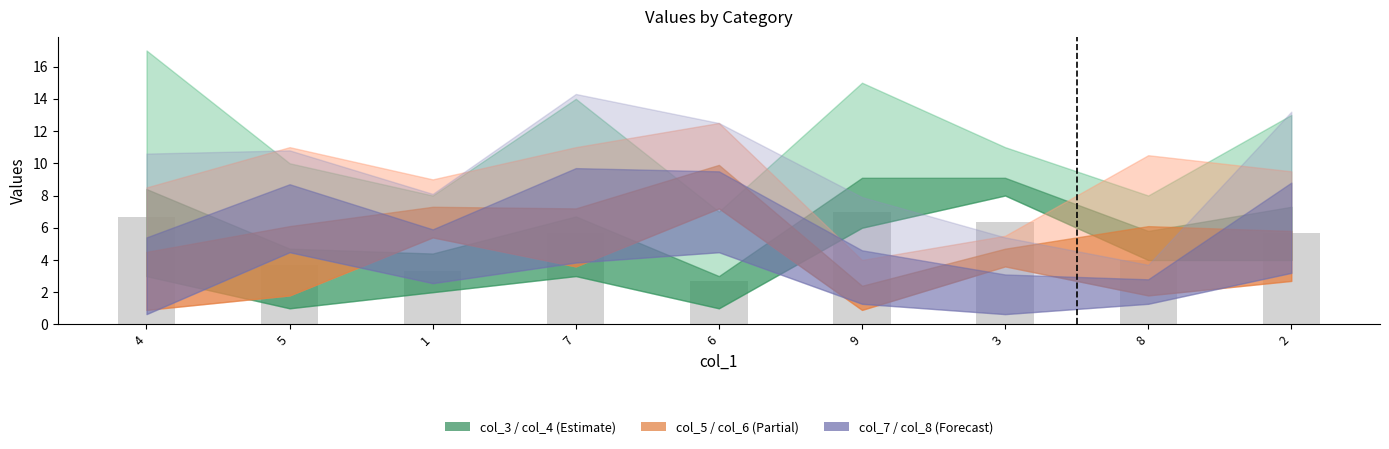

What position from the left is 5?

2